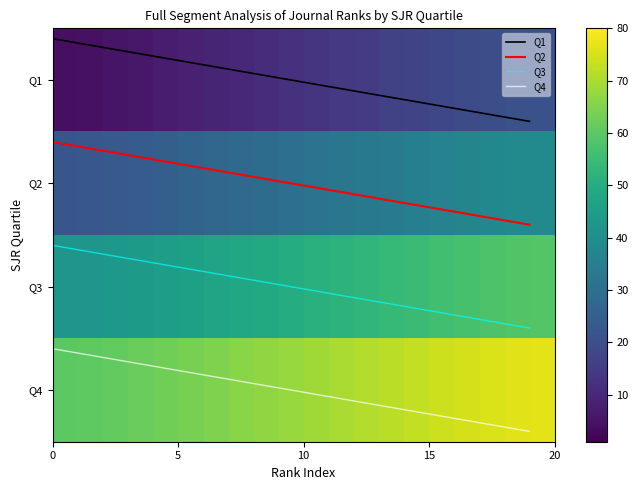

What is the difference between the maximum and minimum values in the Q3 series?

0.8